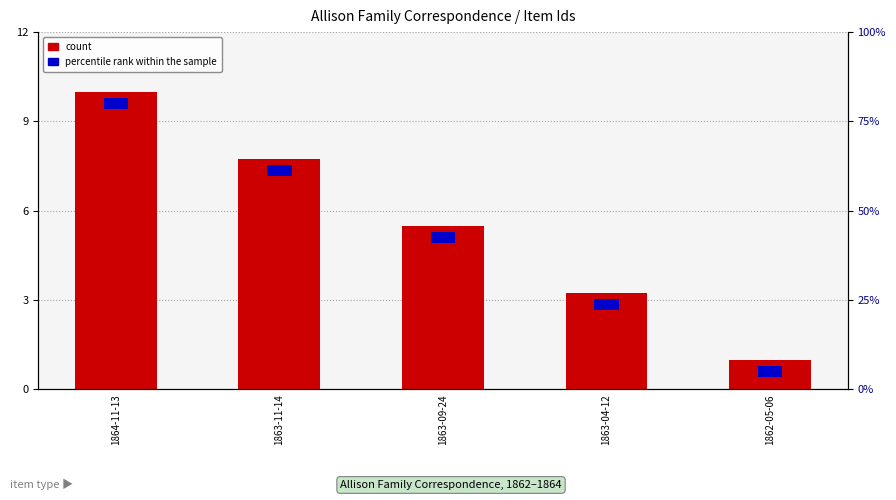

Are the bars grouped side by side (vs. stacked)?

No